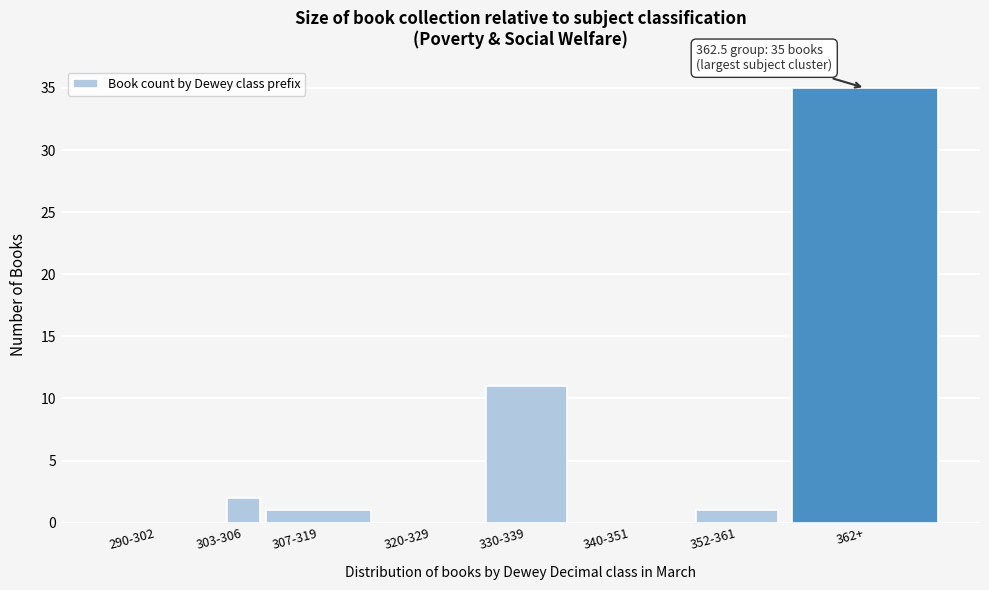

Reading left to right, list all the values displayed in this chart.

290-302=0	303-306=2	307-319=1	320-329=0	330-339=11	340-351=0	352-361=1	362+=35